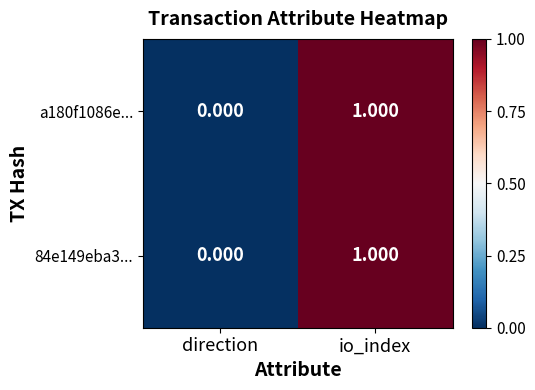

Where is a180f1086e... nearest to the value 0?

direction